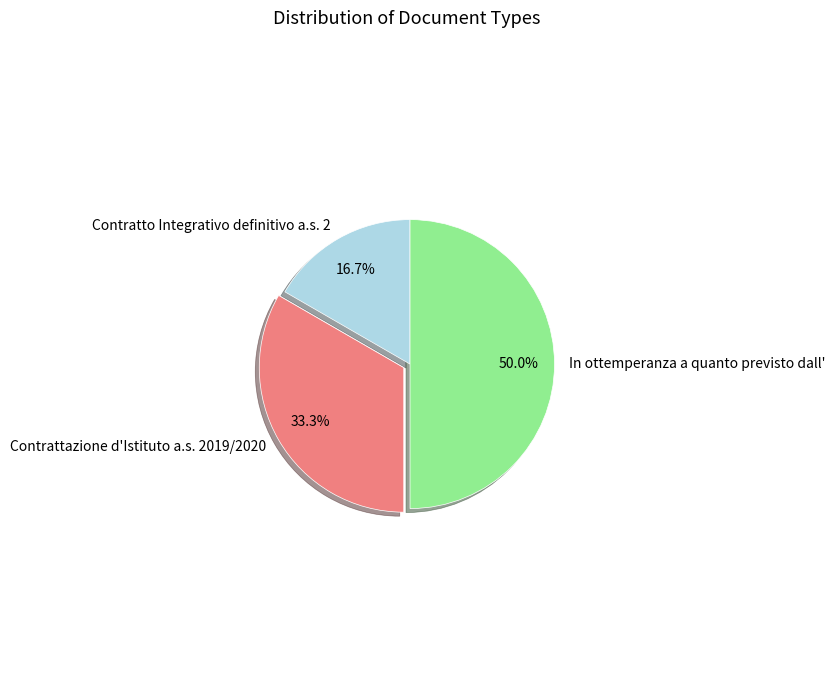

Do Contrattazione d'Istituto a.s. 2019/2020 and In ottemperanza a quanto previsto dall' together represent more than half of the pie?

Yes